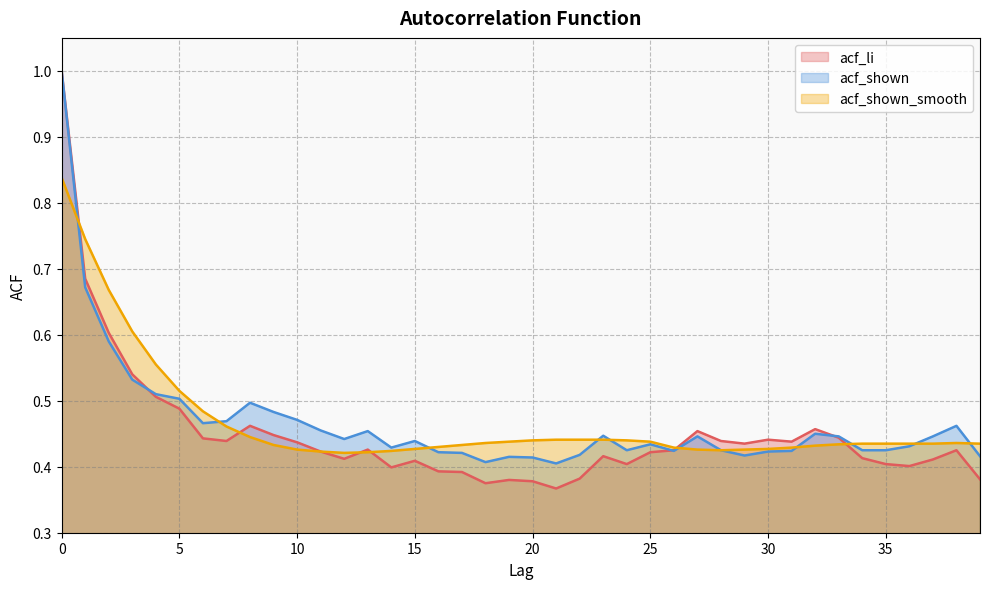

True or false: acf_shown has a value of 0.4 at 0.

False